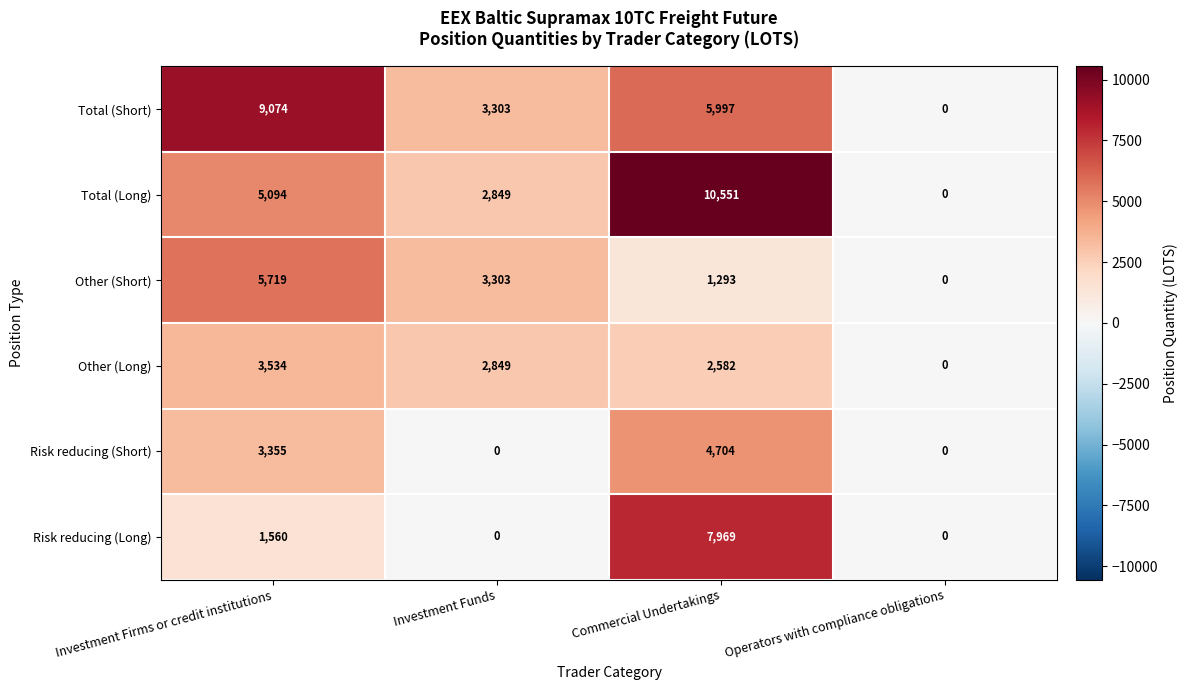

List the series in order of their peak value, lowest first.

Other (Long), Risk reducing (Short), Other (Short), Risk reducing (Long), Total (Short), Total (Long)